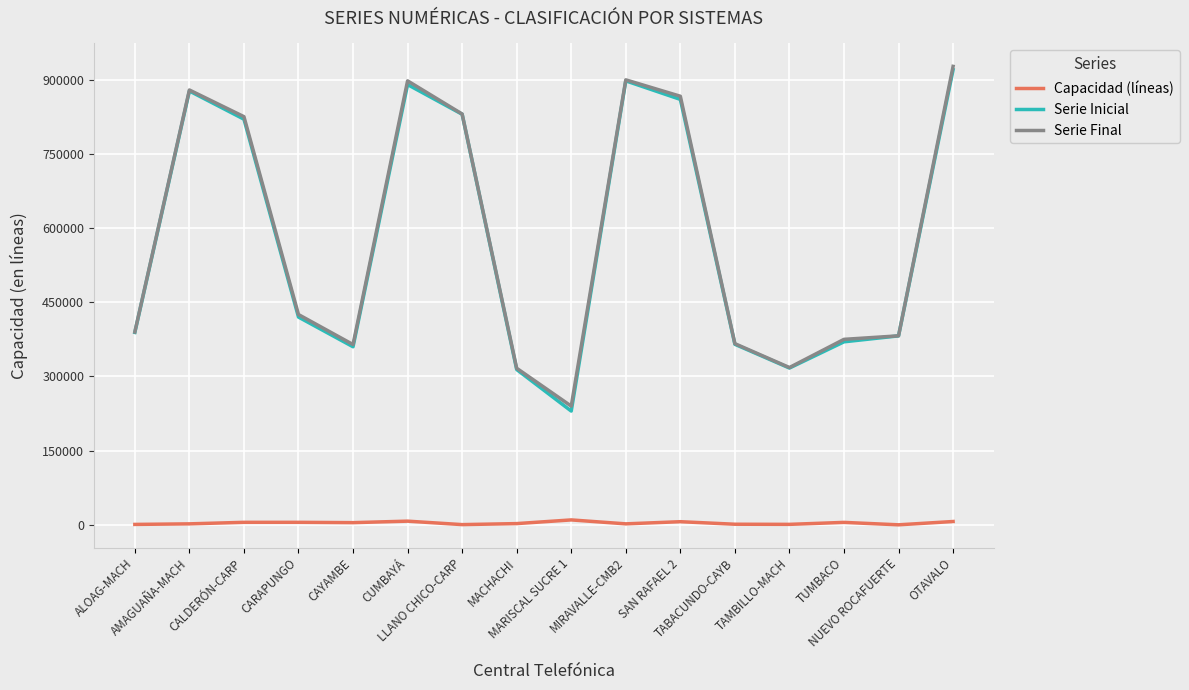

In Serie Inicial, how many points are higher than both neighbors (excluding endpoints)?

3